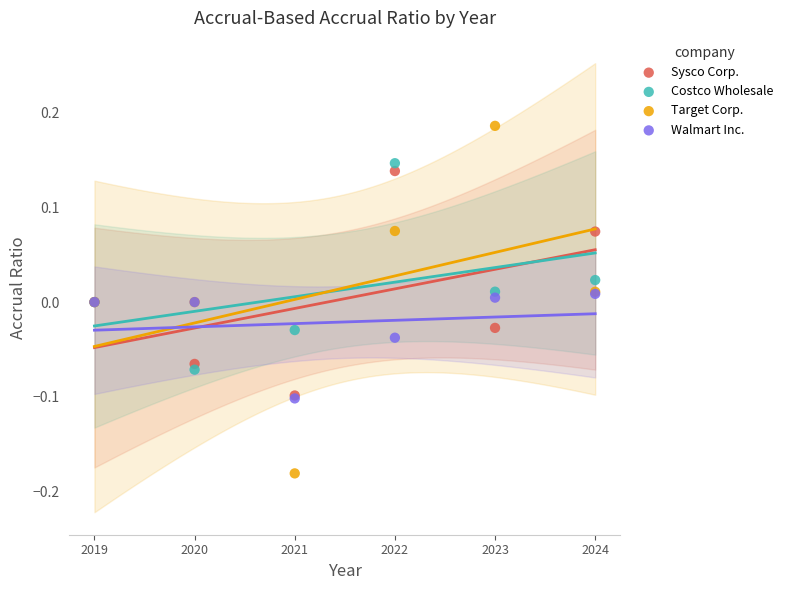

Which series contains the lowest Y value?

Target Corp.